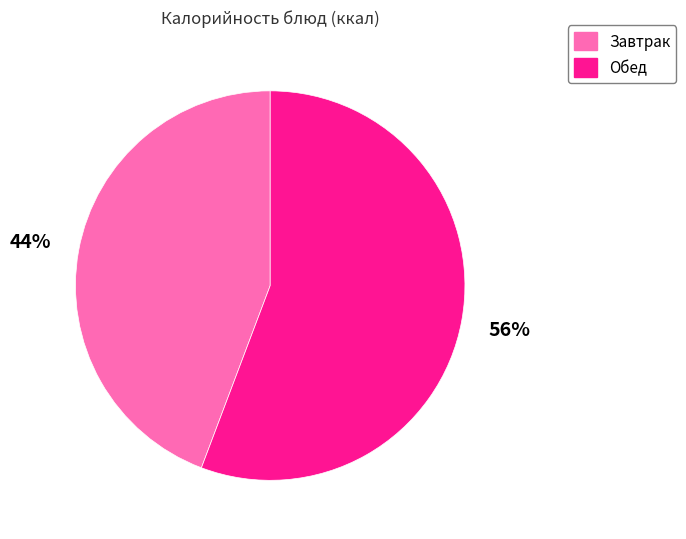

Is there any slice that represents more than half of the pie?

Yes